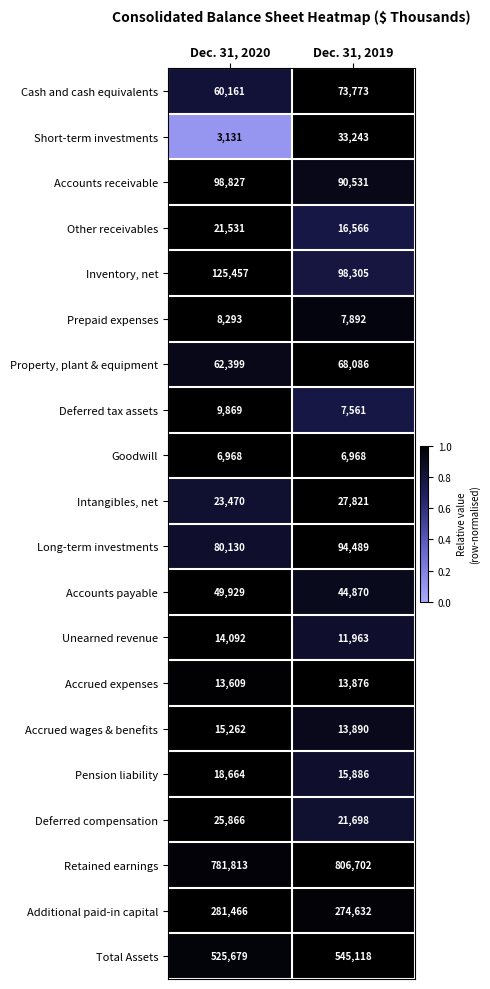

At which category does the chart reach its peak across all series?

Dec. 31, 2019